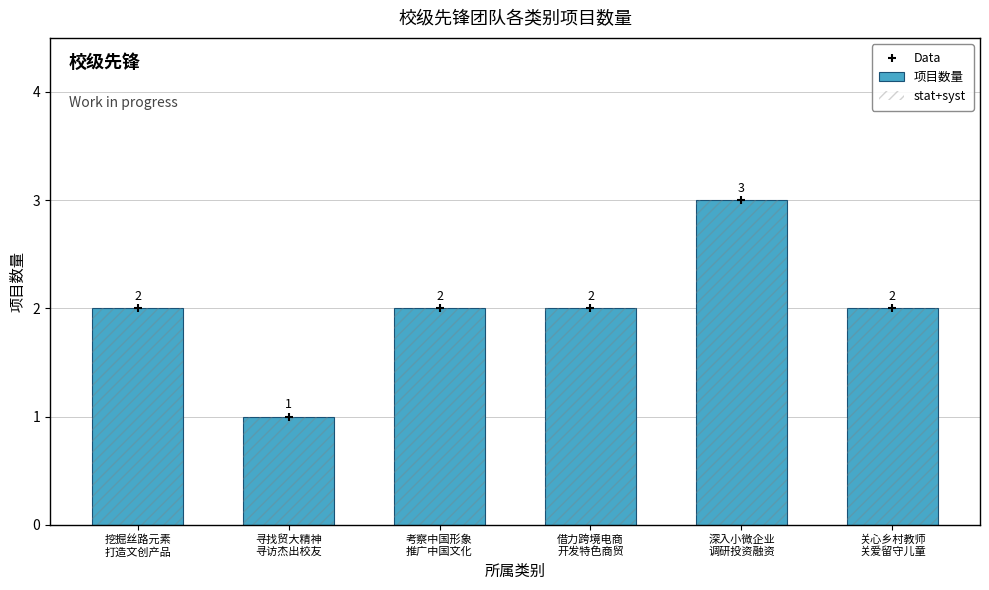

What are all the series names shown in the legend?

项目数量, stat+syst, Data